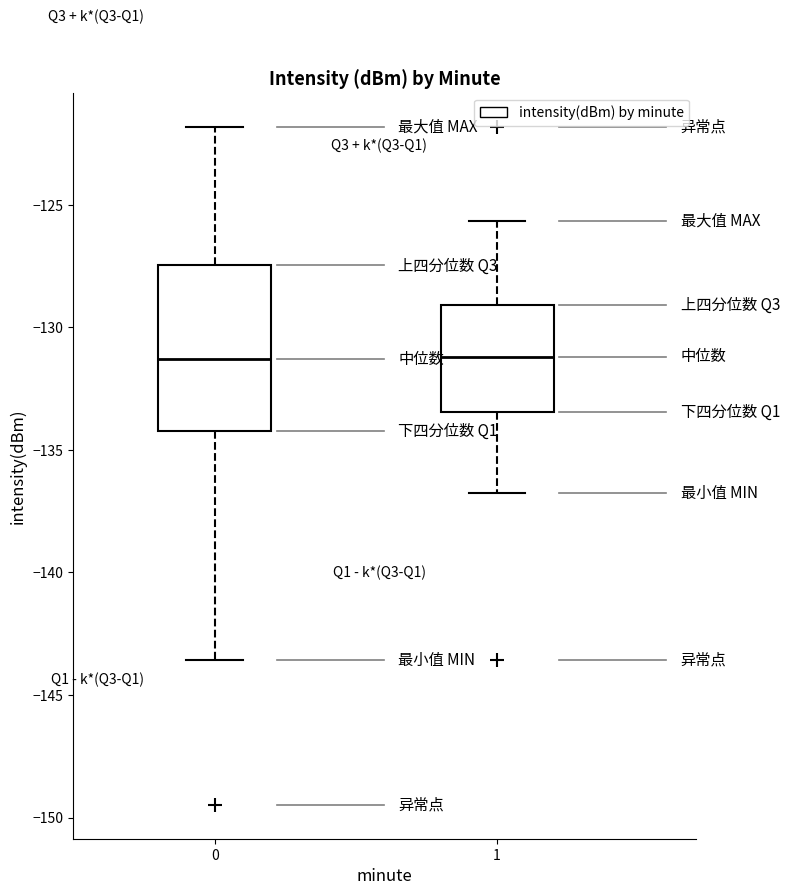

Reading left to right, read every box against the y-axis: the position of its median line, the range the box covers, and the ends of its whiskers. The values are not printed on the chart, so give them approximately, as read against the axis.

0: median -131.5, box -134.0 to -127.5, whiskers -143.5 to -122.0
1: median -131.0, box -133.5 to -129.0, whiskers -137.0 to -125.5